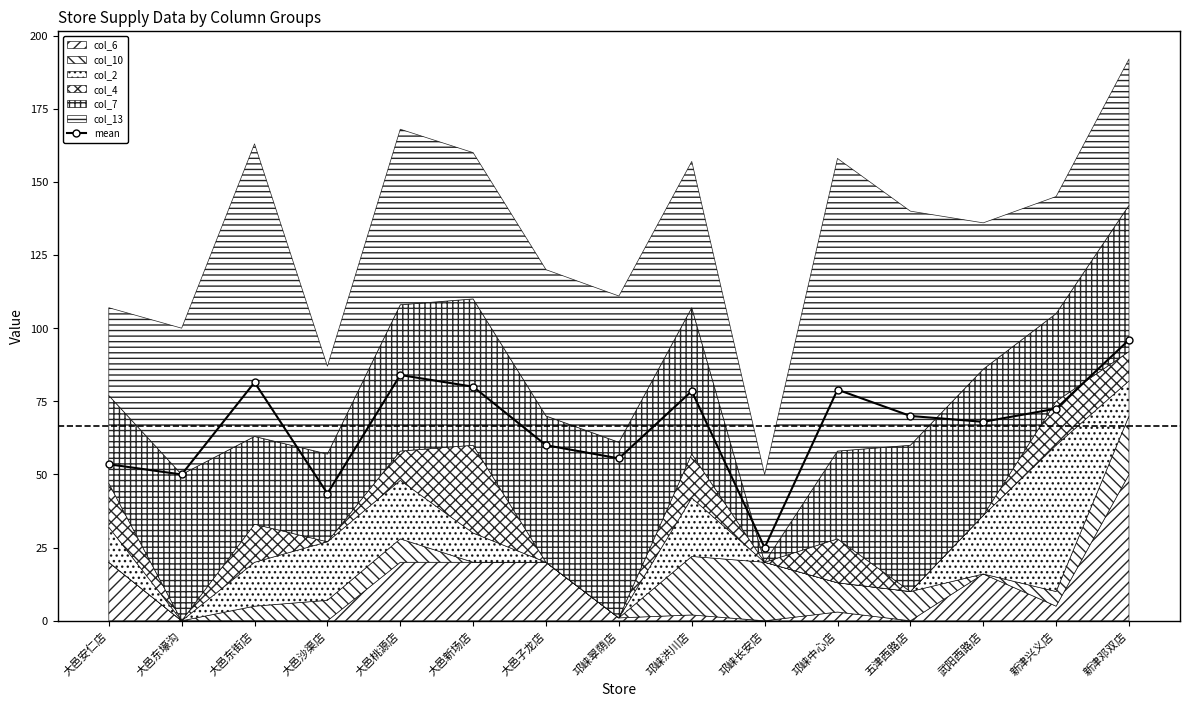

What is the label of the 1st point from the right?

新津邓双店